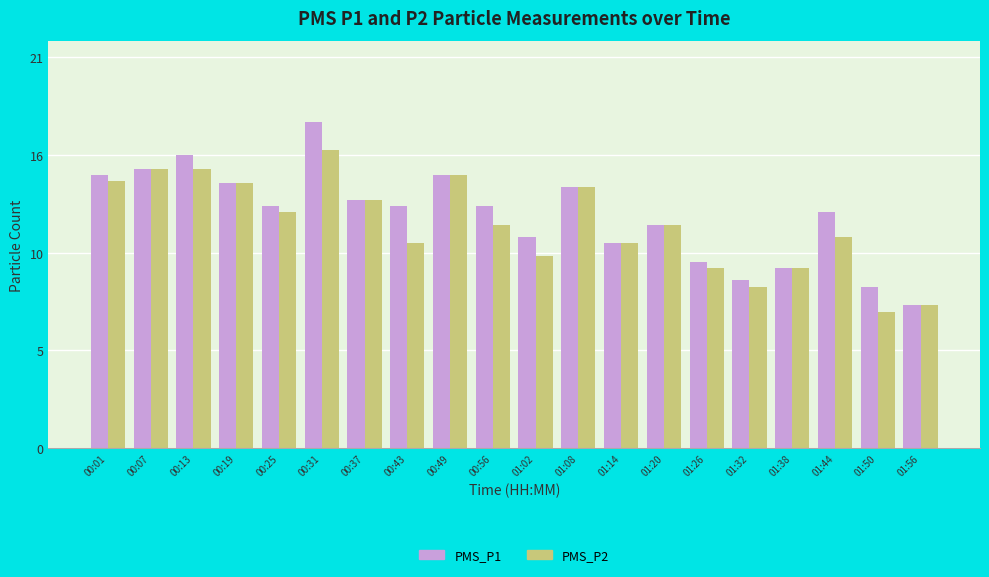

What is the difference between the PMS_P1 values at 01:38 and 00:25?

3.3